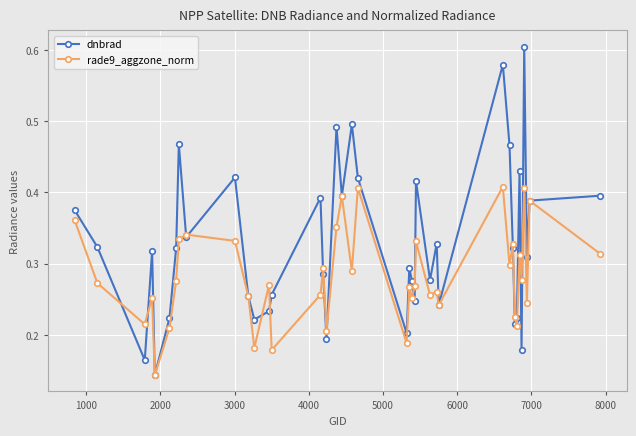

How many rade9_aggzone_norm values are between 0 and 1?

40